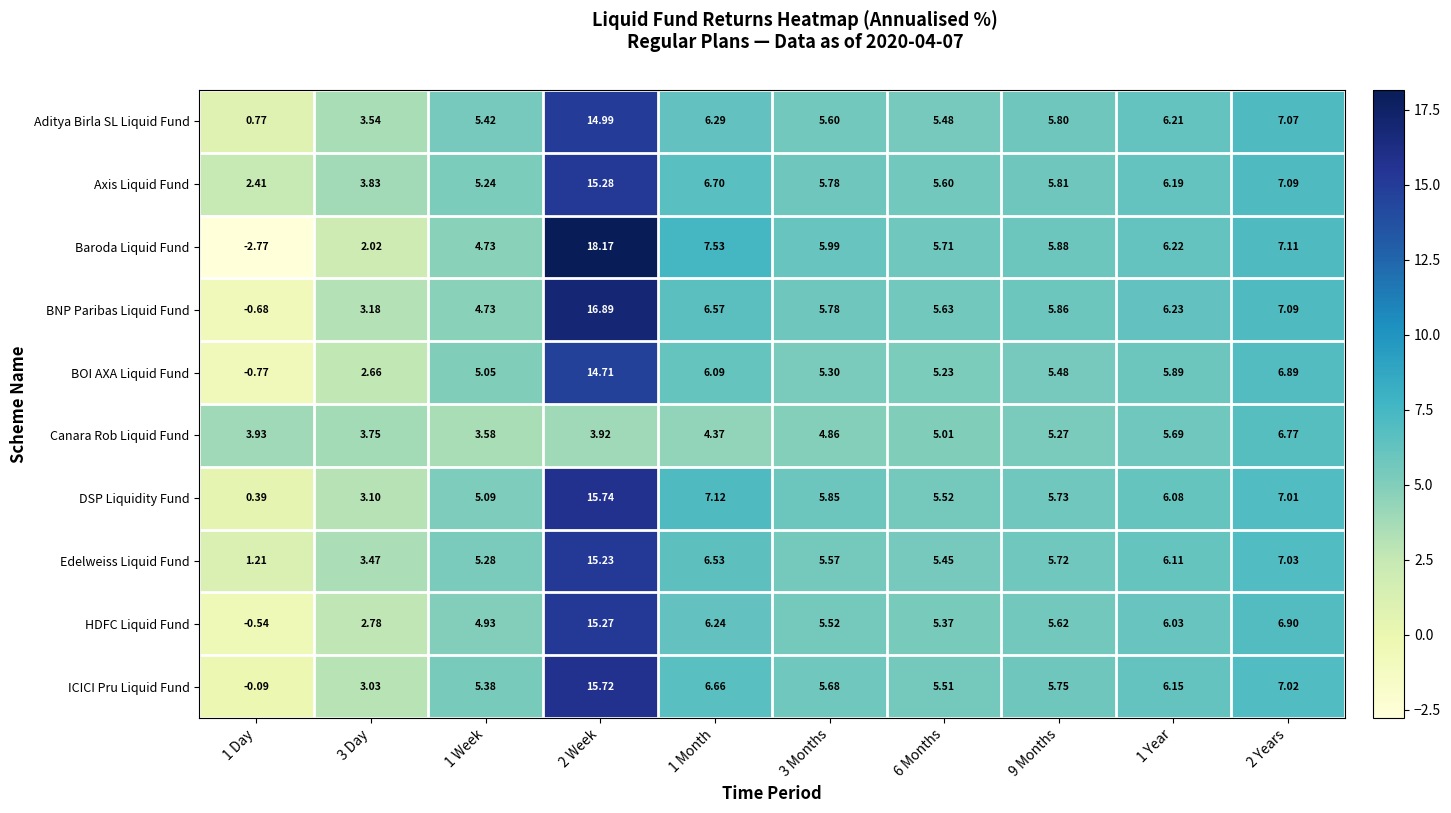

Between 1 Month and 1 Year, which series saw the biggest shift?

Canara Rob Liquid Fund